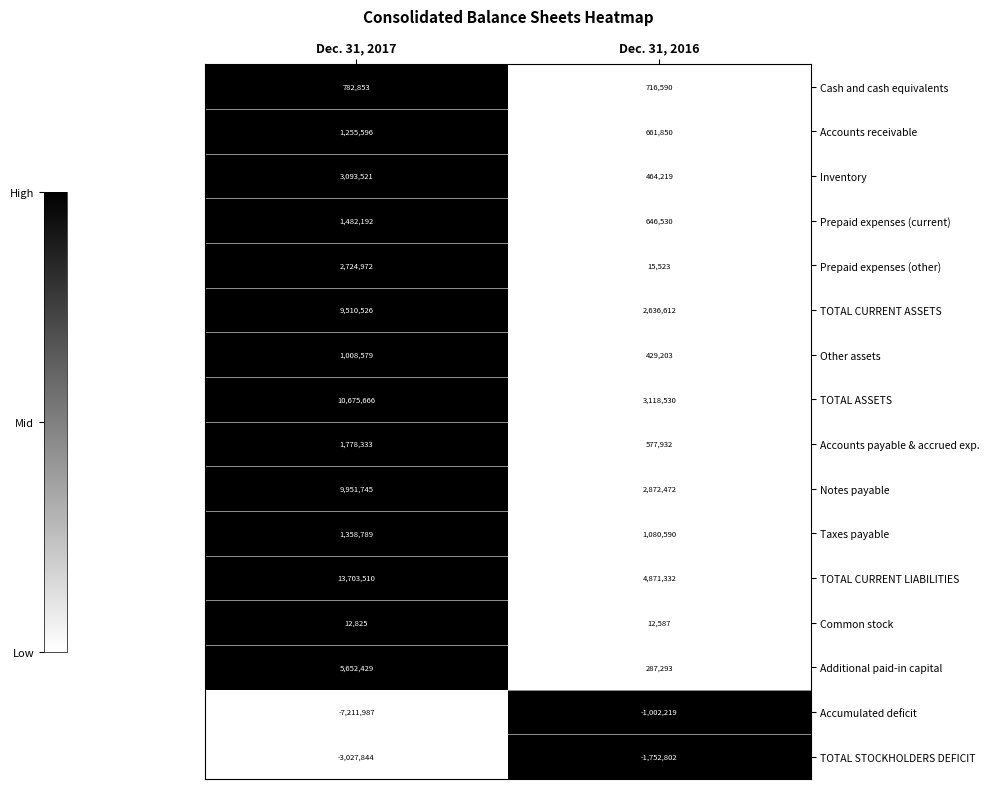

What is the spread (max minus min) of values at Dec. 31, 2016?

6624134